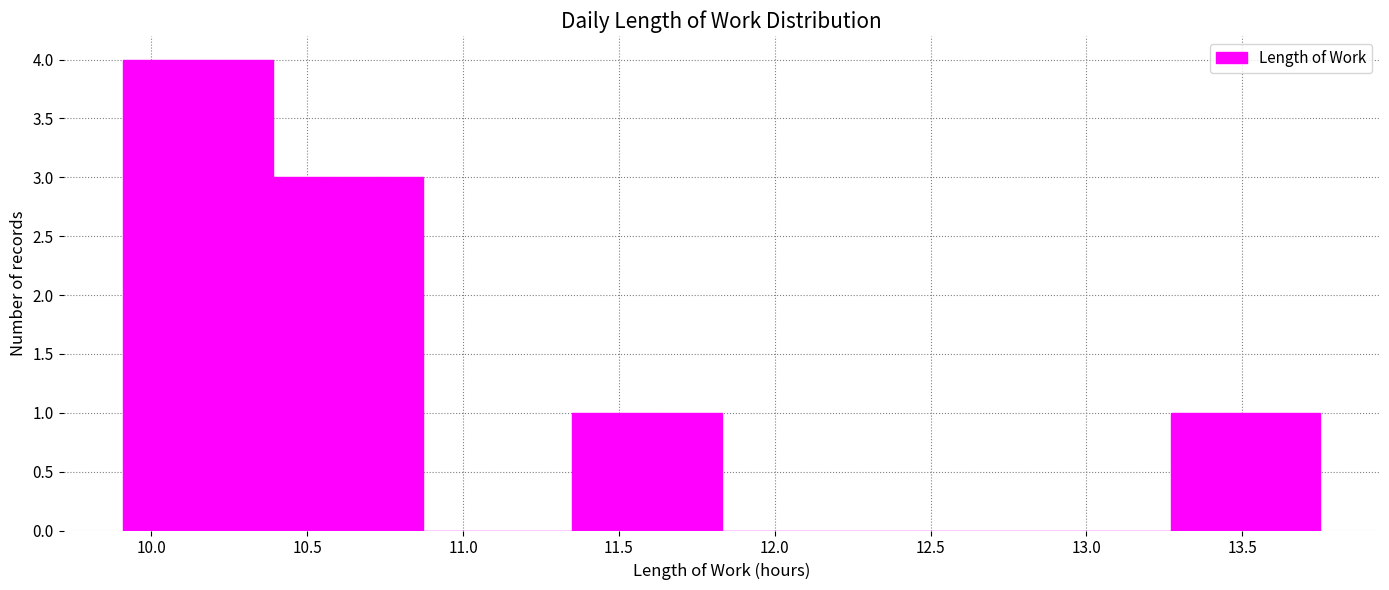

Reading left to right, transcribe this chart: for each bar, give the range it covers on the x-axis and its height. Neither the bar edges nor the heights are printed on the chart, so give them approximately, as read against the axes.

9.91 to 10.39: 4
10.39 to 10.87: 3
10.87 to 11.35: 0
11.35 to 11.83: 1
11.83 to 12.31: 0
12.31 to 12.79: 0
12.79 to 13.27: 0
13.27 to 13.75: 1